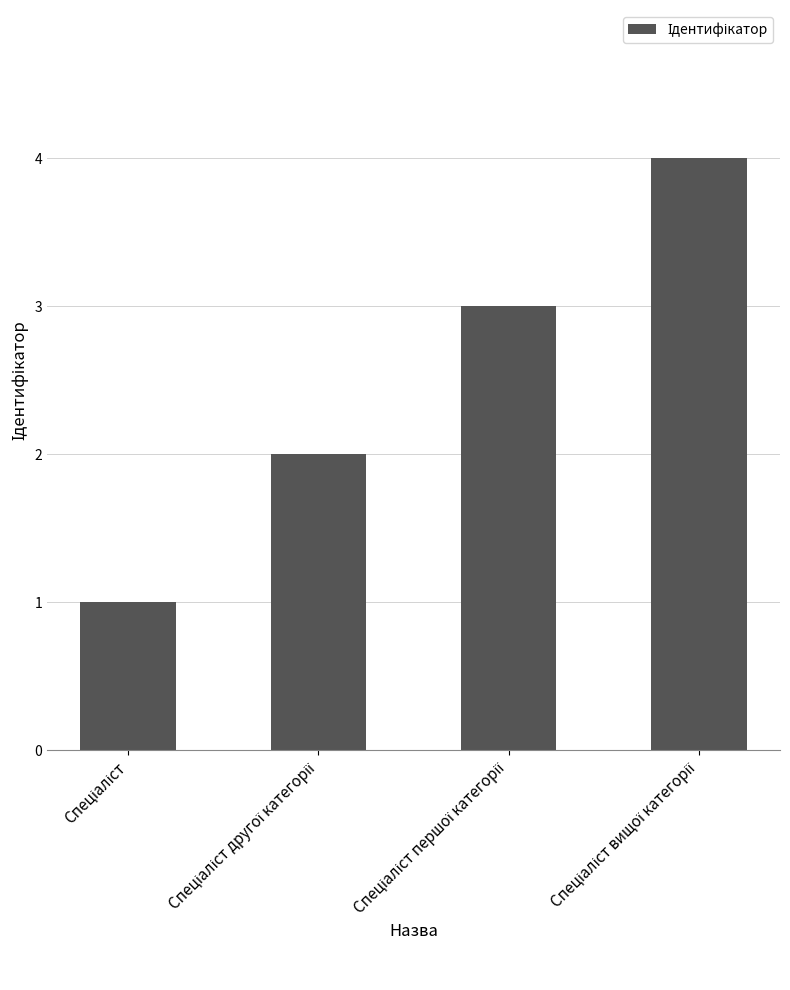

What is the maximum value shown in the chart?

4